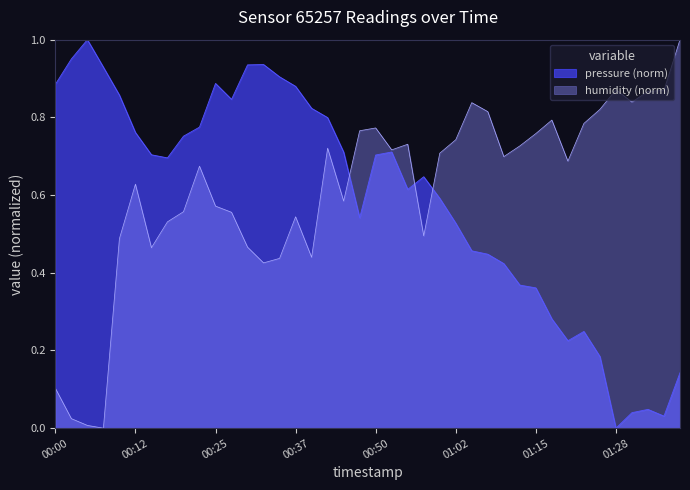

What is the maximum value shown in the chart?

1.0